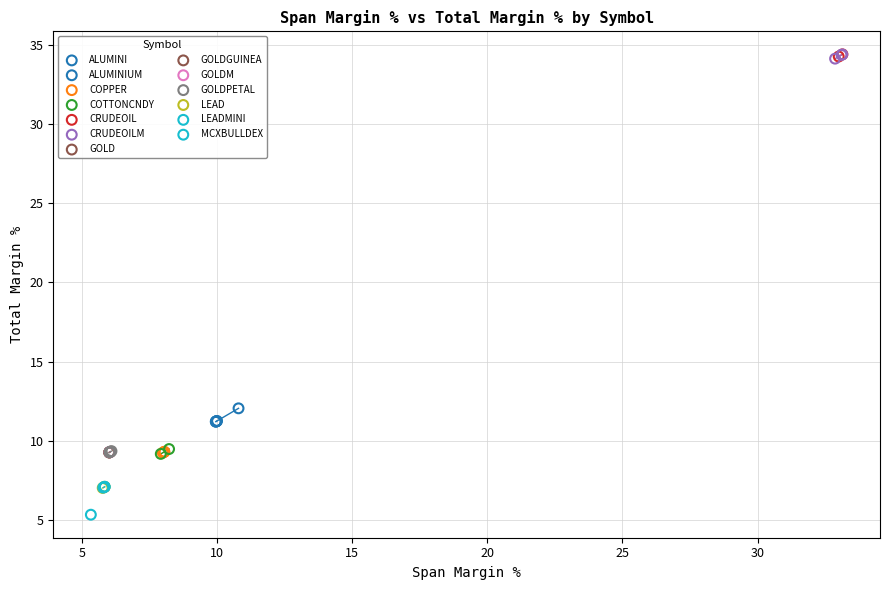

What are all the series names shown in the legend?

ALUMINI, ALUMINIUM, COPPER, COTTONCNDY, CRUDEOIL, CRUDEOILM, GOLD, GOLDGUINEA, GOLDM, GOLDPETAL, LEAD, LEADMINI, MCXBULLDEX